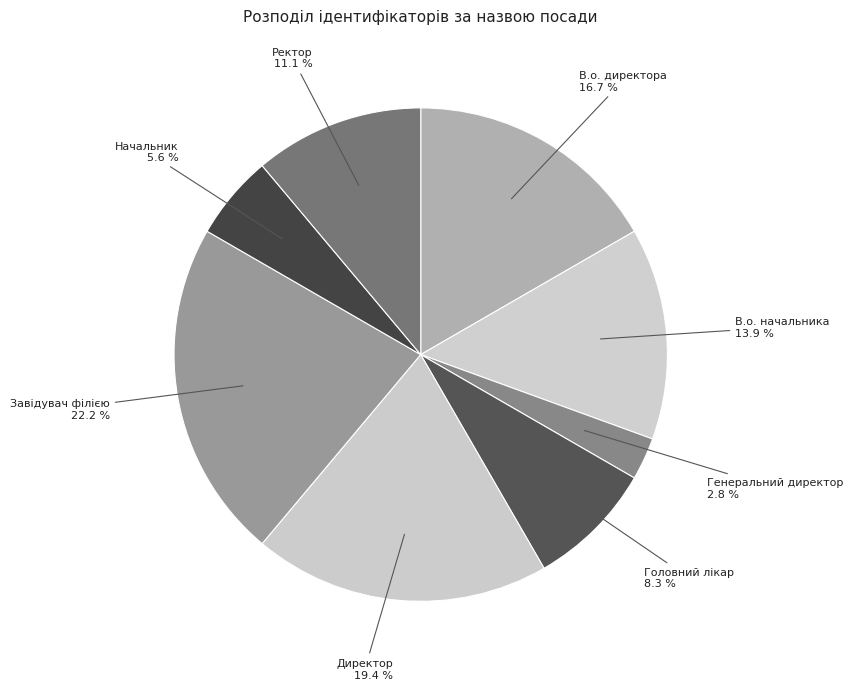

How many segments does this pie chart have?

8